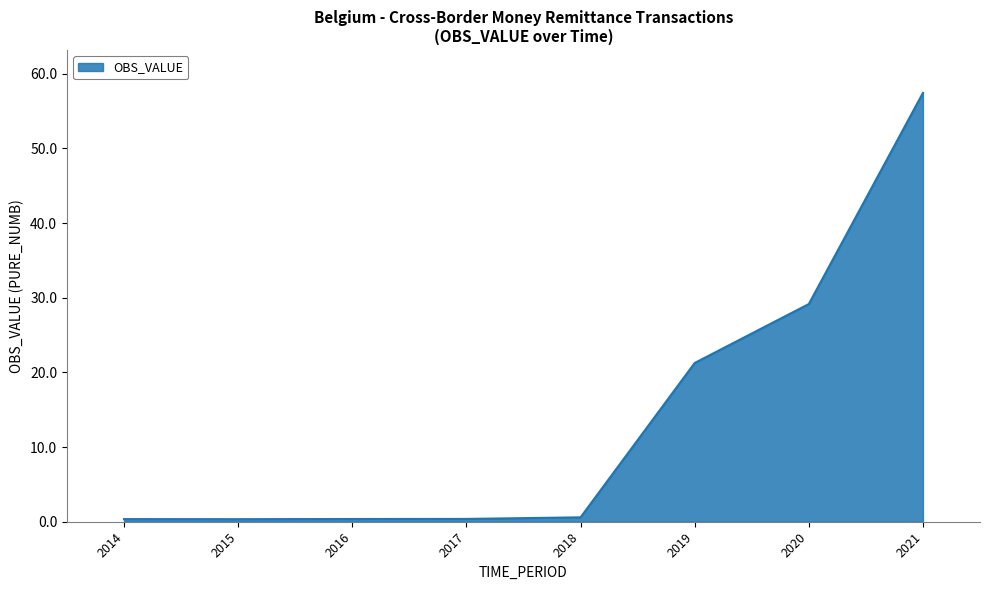

At which label is the value closest to 28?

2020